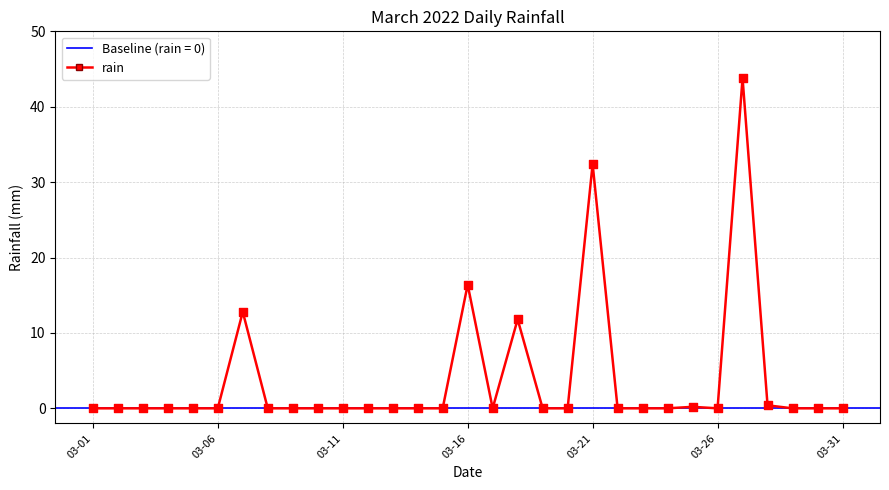

True or false: rain has more than 0 interior local peaks.

True